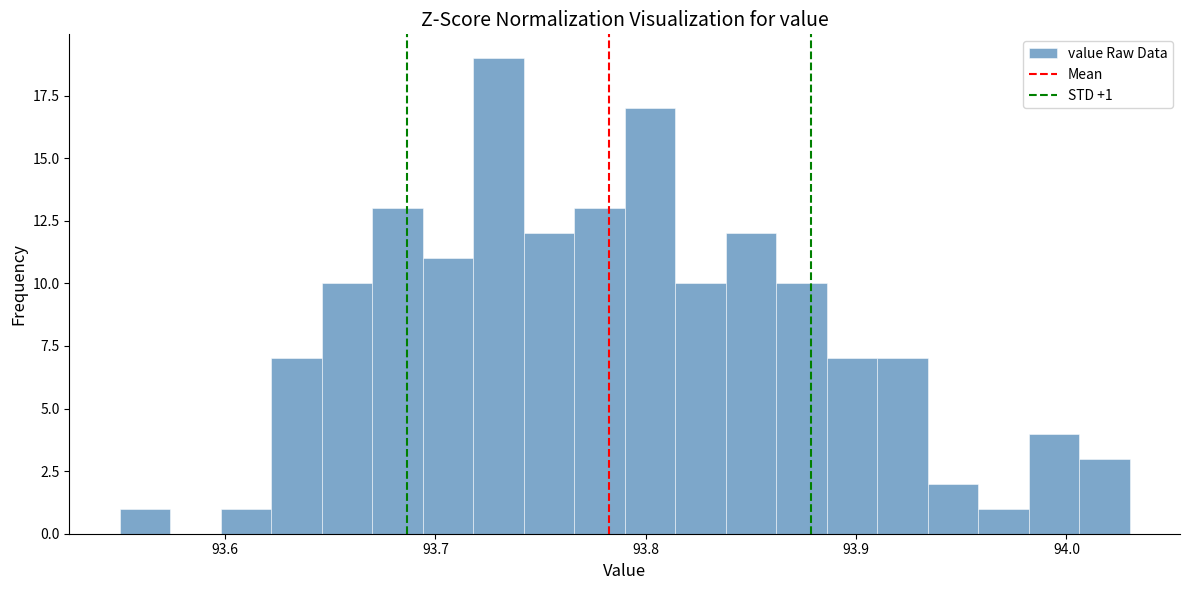

Around what value on the x-axis is the tallest bar? Give the approximate position of its centre, as read against the axis.

93.73